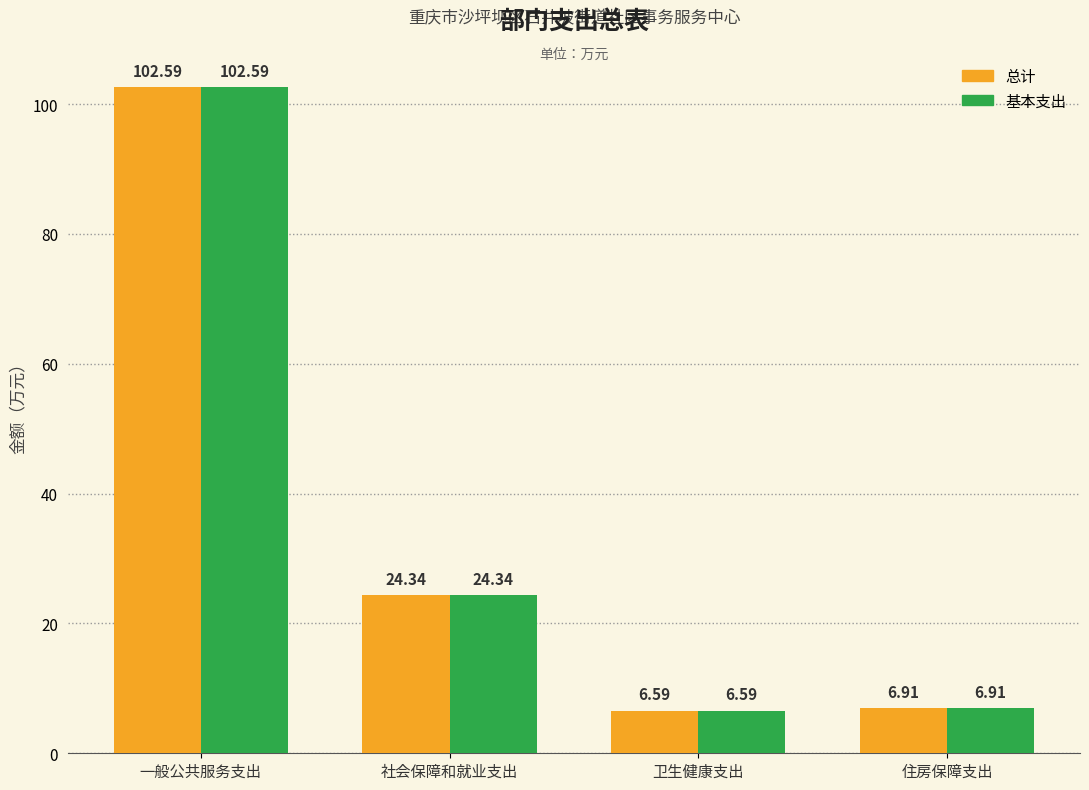

What is the difference between the maximum and second lowest values in the 总计 series?

95.7